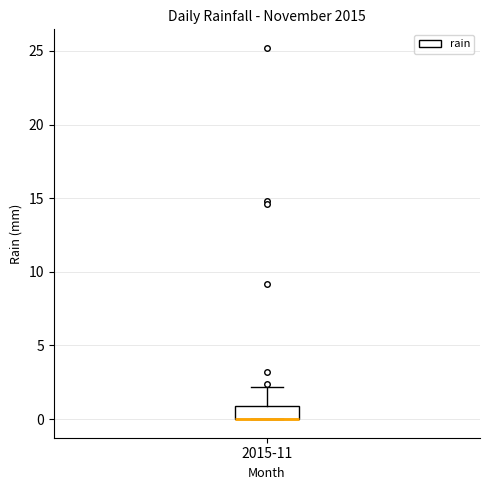

Where is the upper edge of the box for 2015-11 on the y-axis? The values are not printed on the chart, so give them approximately, as read against the axis.

1